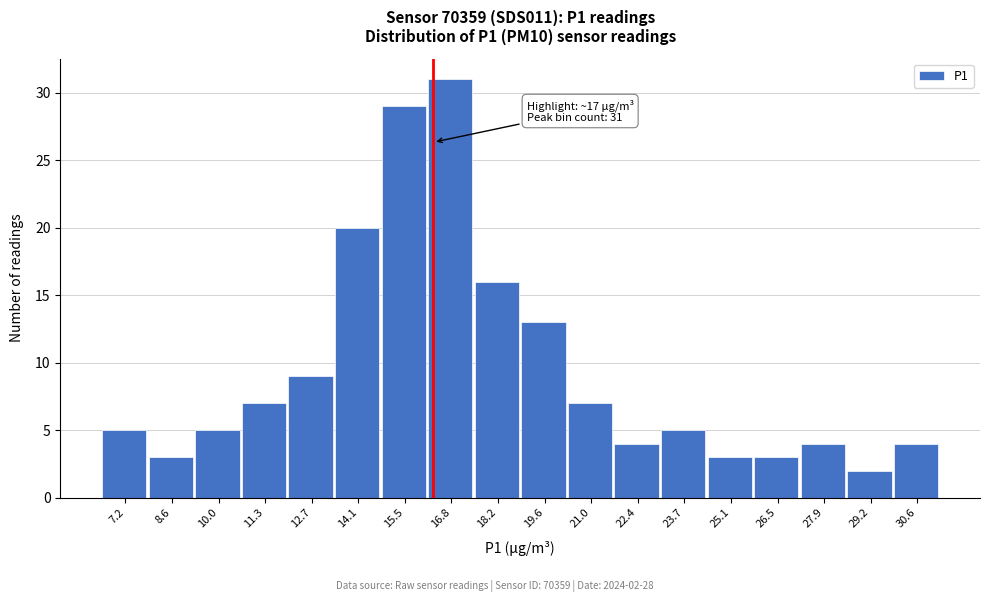

Reading left to right, what are all the values shown in this chart?

5	3	5	7	9	20	29	31	16	13	7	4	5	3	3	4	2	4